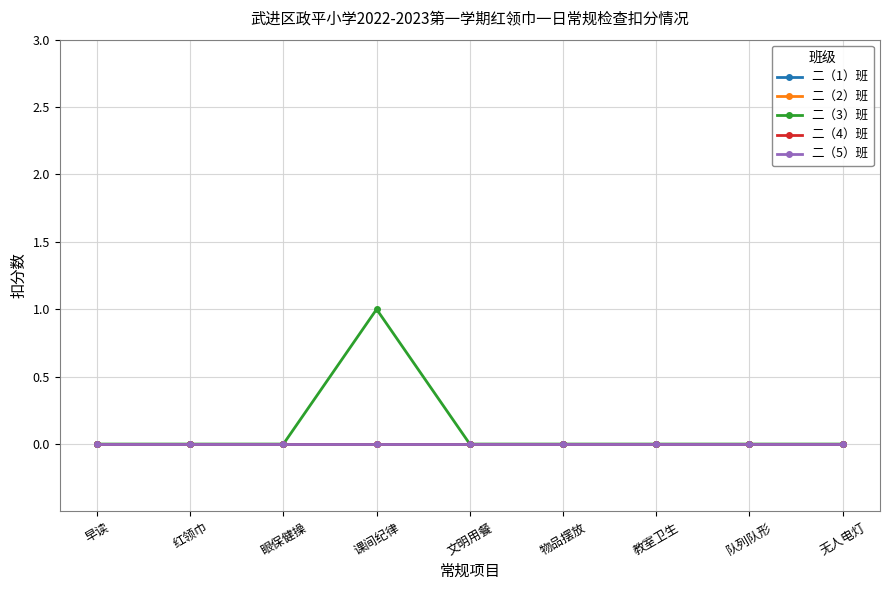

True or false: 二（3）班 and 二（1）班 intersect in this chart.

False